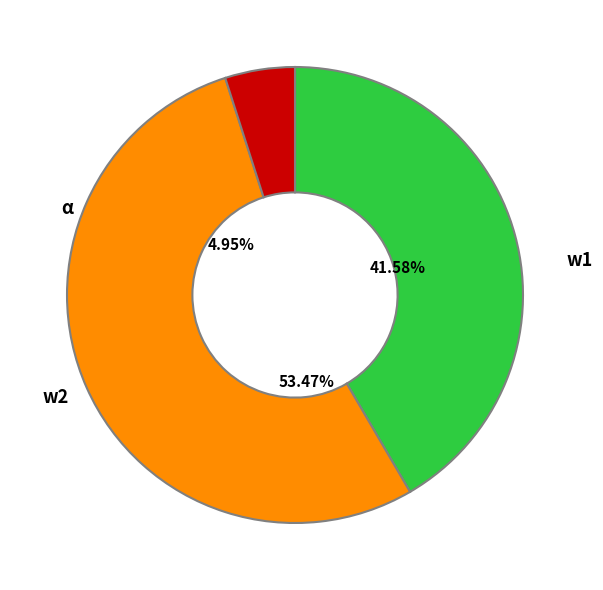

Is it true that α is 1% of the pie?

False